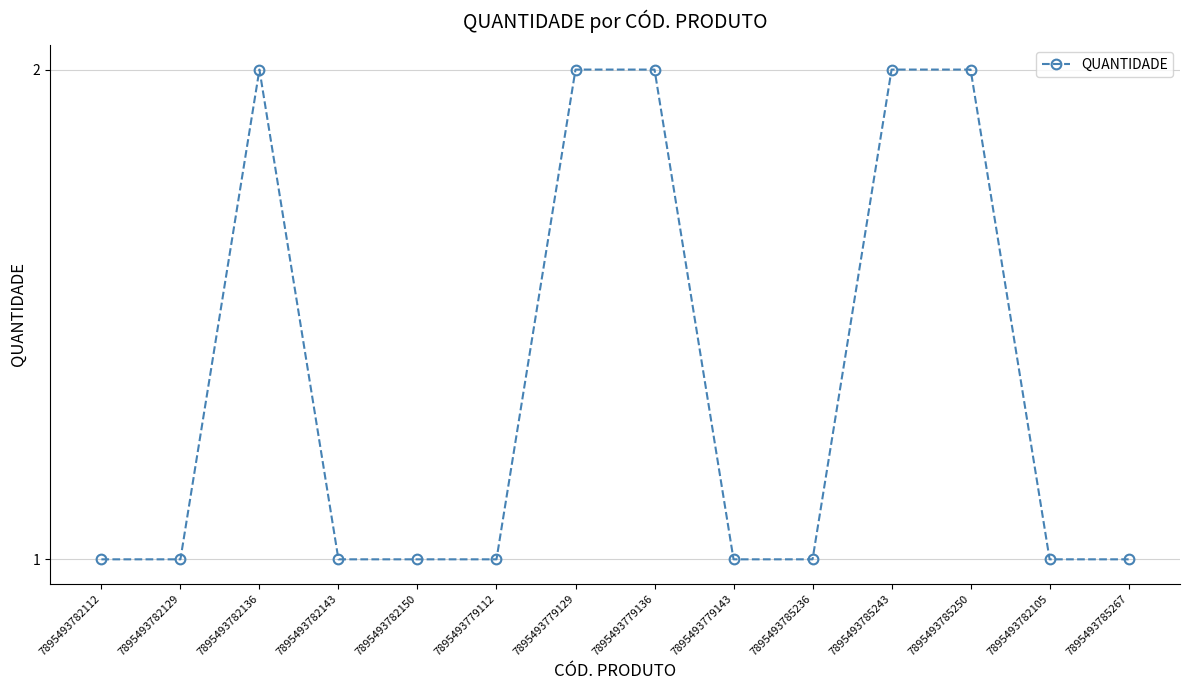

Count the values in the range 1 to 2.

14